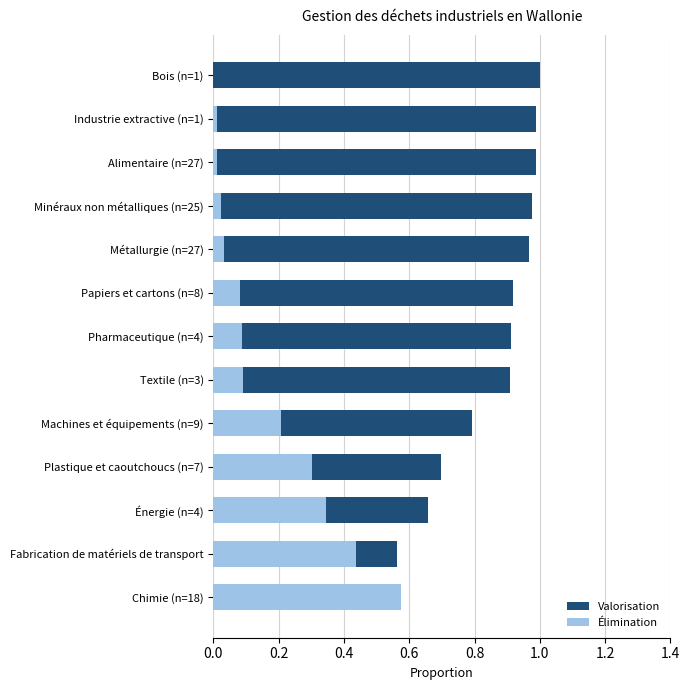

The value of Élimination at Machines et équipements (n=9) is 0.2. True or false?

True